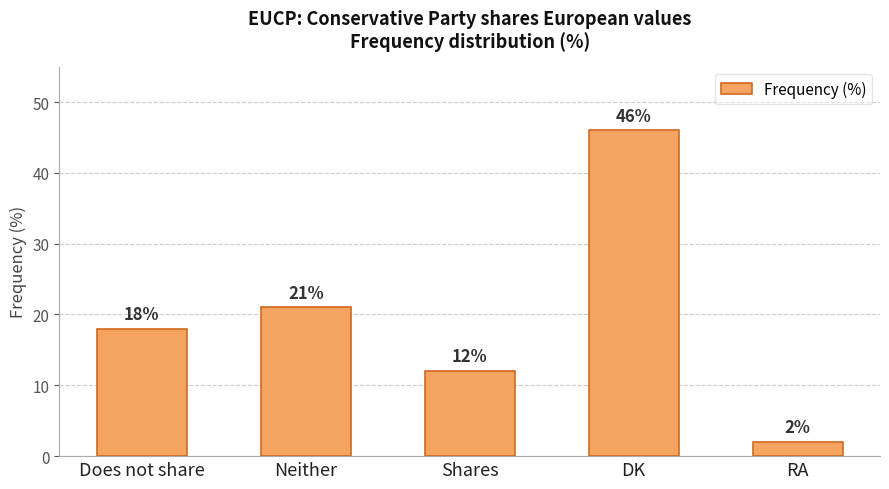

What is the difference between the second highest and minimum values?

19